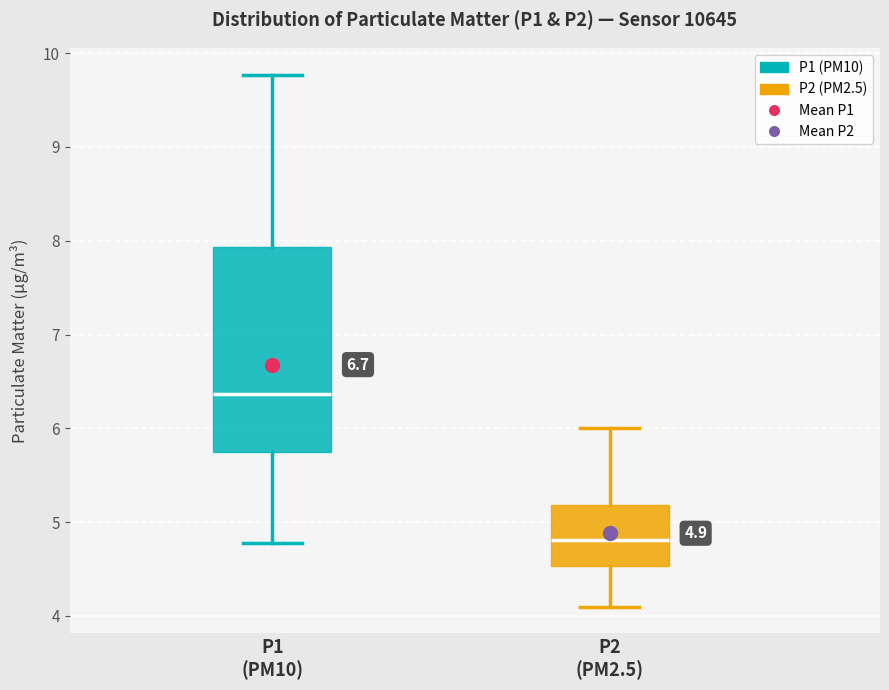

Which box has the lowest median line?

P2 (PM2.5)